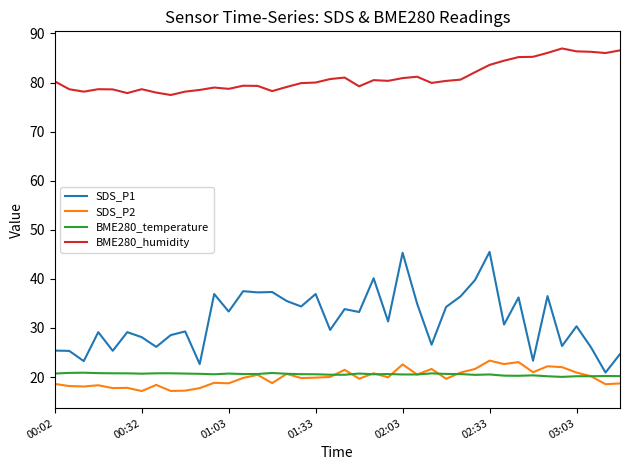

Which series has the widest spread of values?

SDS_P1